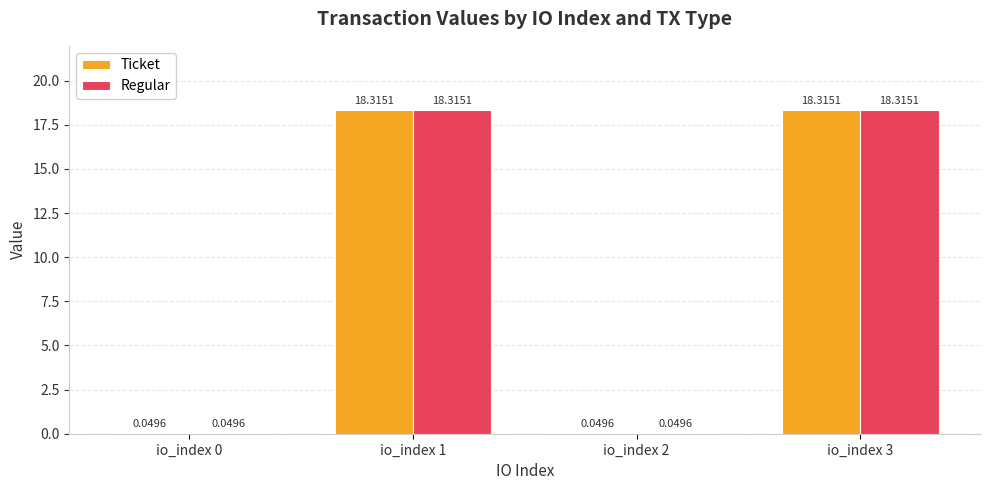

What is the sum of the Regular values at io_index 0 and io_index 1?

18.4